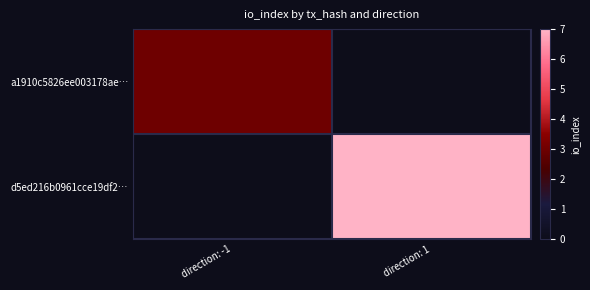

Is it true that d5ed216b0961cce19df2… equals 7.0 at direction: 1?

True